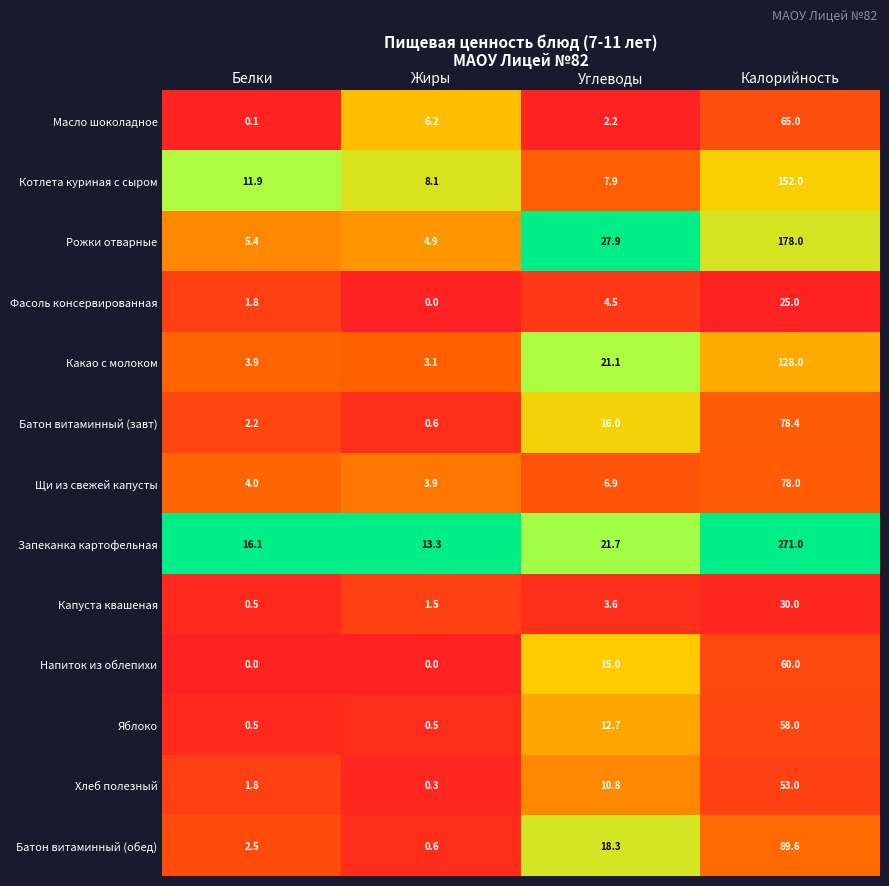

List the series in order of their peak value, lowest first.

Фасоль консервированная, Капуста квашеная, Хлеб полезный, Яблоко, Напиток из облепихи, Масло шоколадное, Щи из свежей капусты, Батон витаминный (завт), Батон витаминный (обед), Какао с молоком, Котлета куриная с сыром, Рожки отварные, Запеканка картофельная